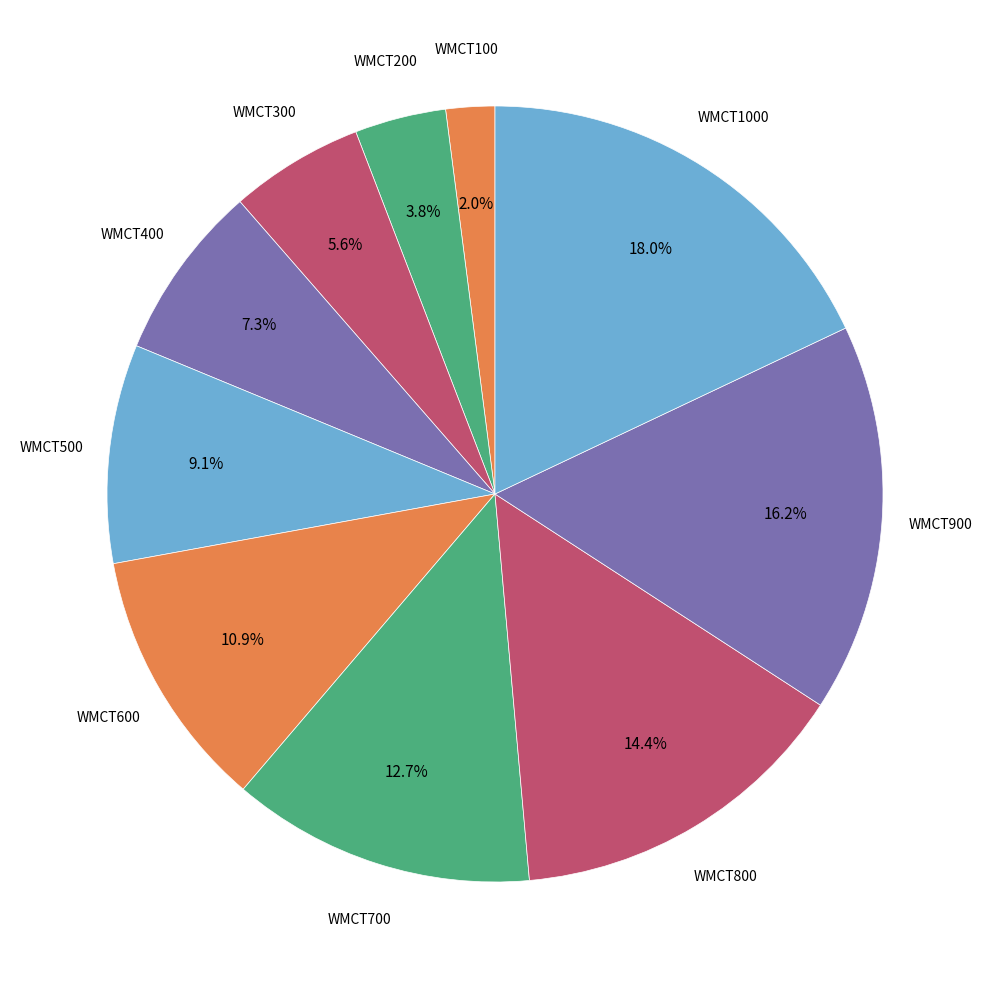

Count the number of slices in the pie.

10